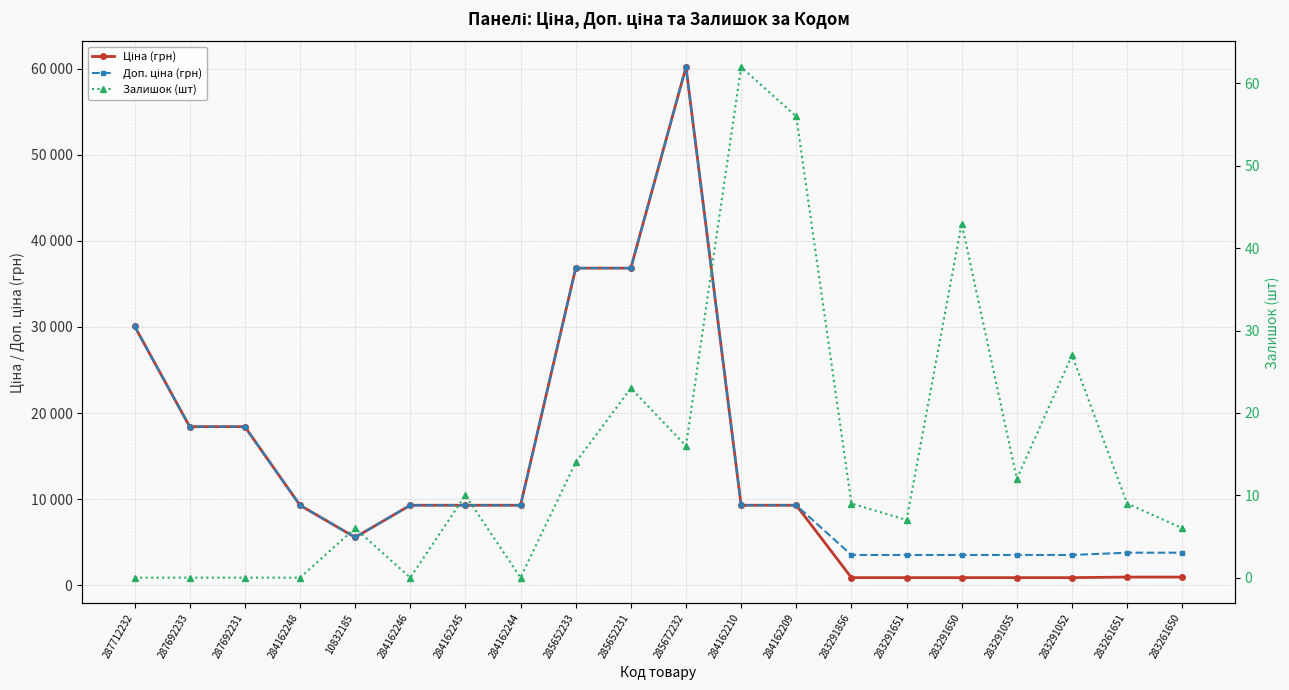

What is the value of the Ціна (грн) point at the 3rd from the left?

18420.9